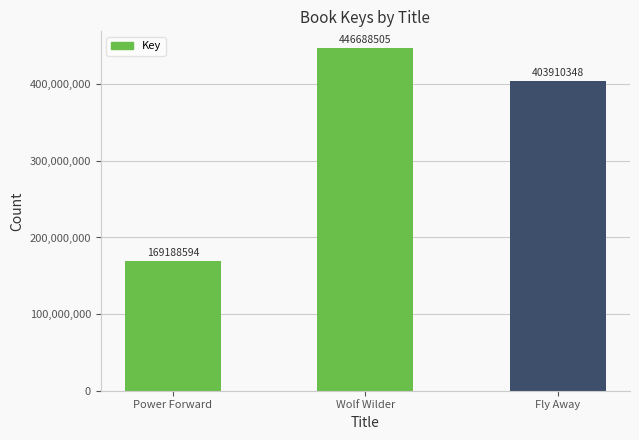

How many values are between 169188594 and 446688505?

3